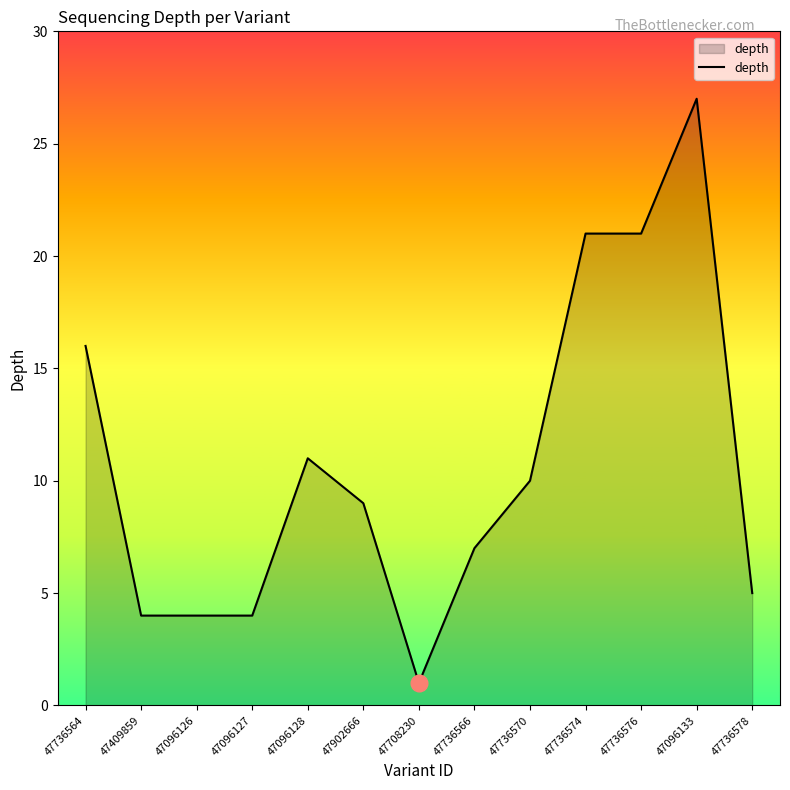

What is the smallest value displayed?

1